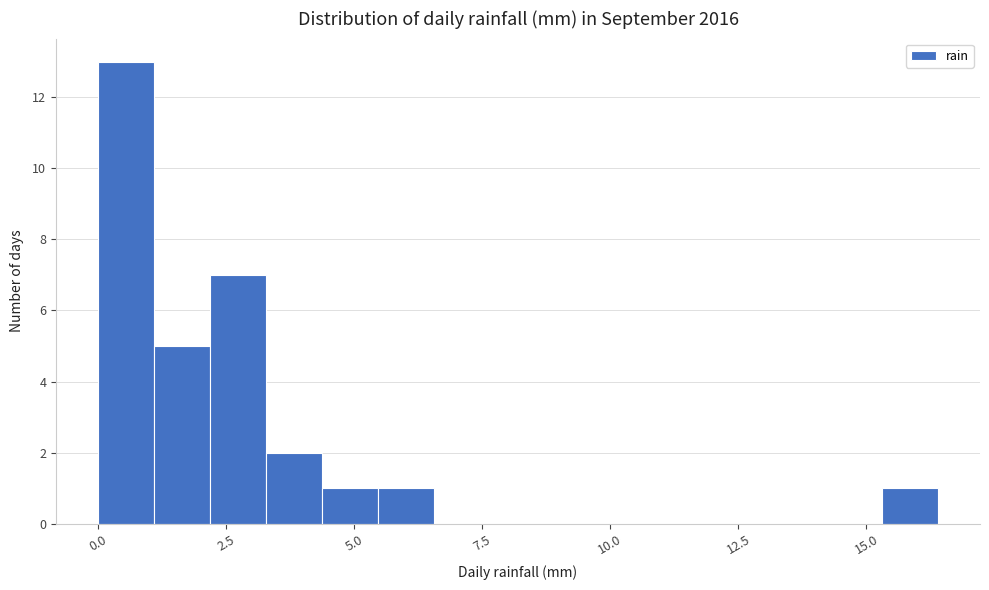

Read against the x-axis, roughly where is the centre of the tallest bar?

0.5